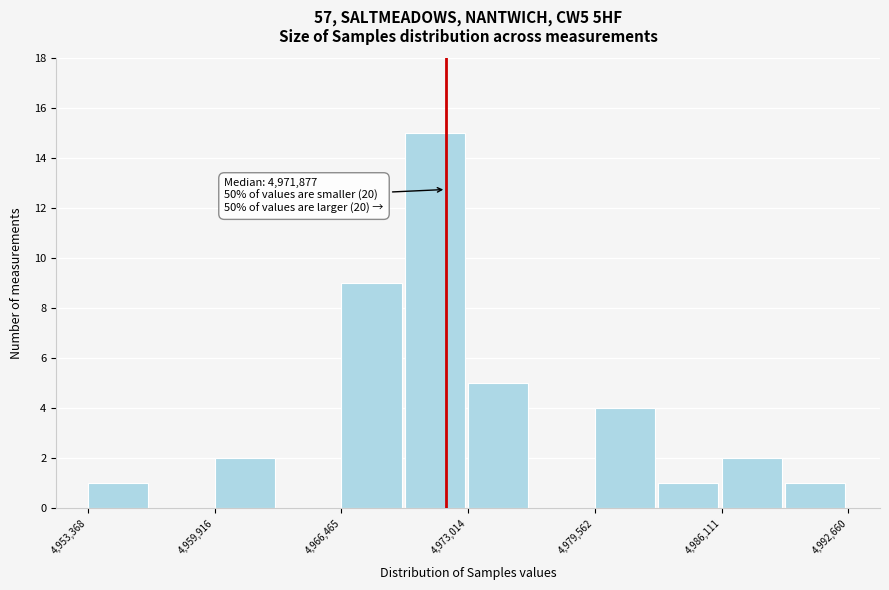

Read against the x-axis, roughly where is the centre of the tallest bar?

4971000